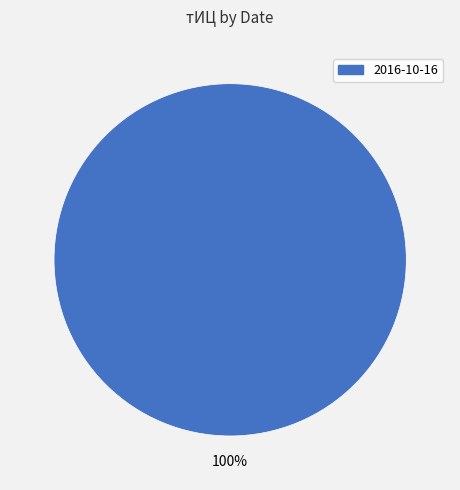

Is there a majority slice in this chart?

Yes